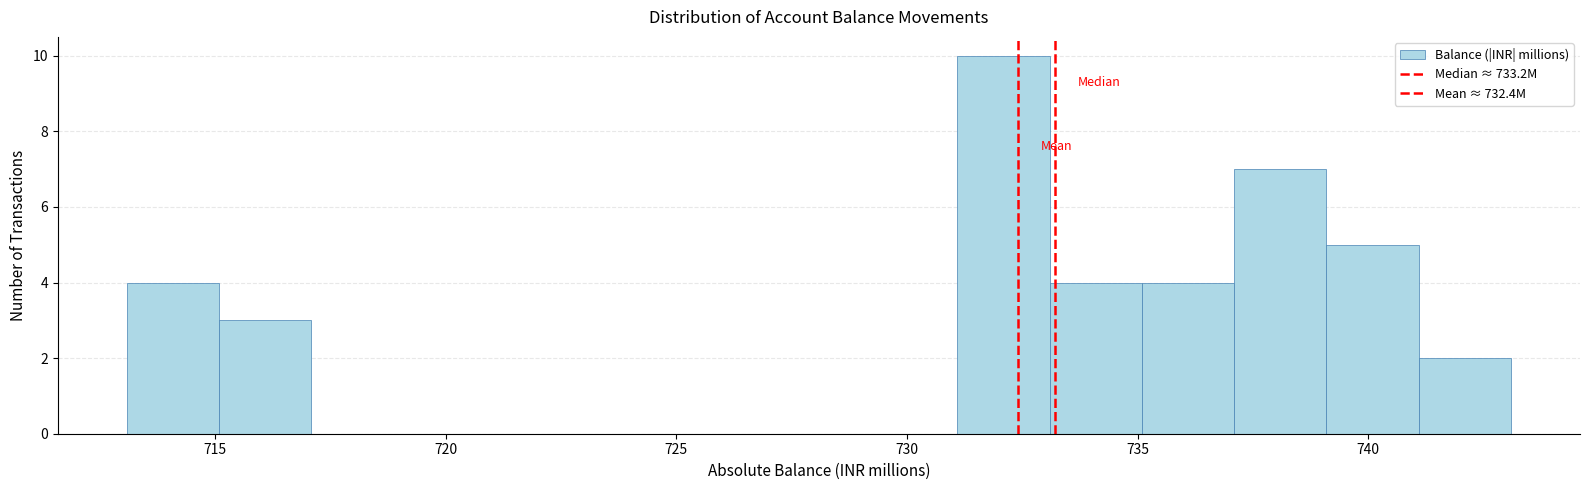

Reading left to right, list every bar in this chart as the range it spans on the x-axis followed by its height. Neither the bar edges nor the heights are printed on the chart, so give them approximately, as read against the axes.

713 to 715: 4
715 to 717: 3
717 to 719: 0
719 to 721: 0
721 to 723: 0
723 to 725: 0
725 to 727: 0
727 to 729: 0
729 to 731: 0
731 to 733: 10
733 to 735: 4
735 to 737: 4
737 to 739: 7
739 to 741: 5
741 to 743: 2